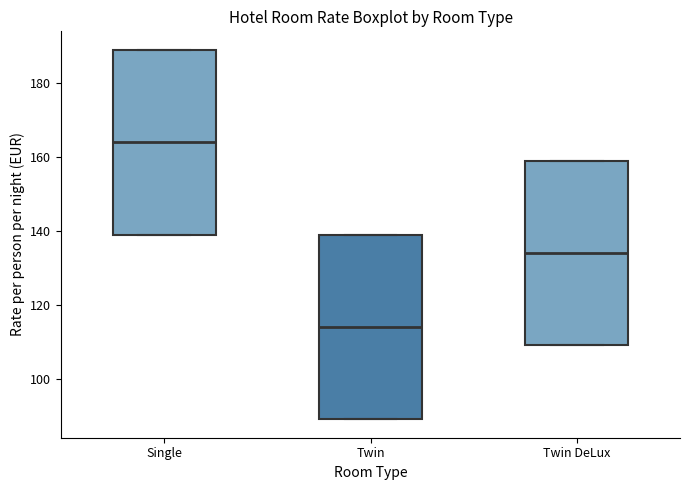

Which box's median line is the highest?

Single